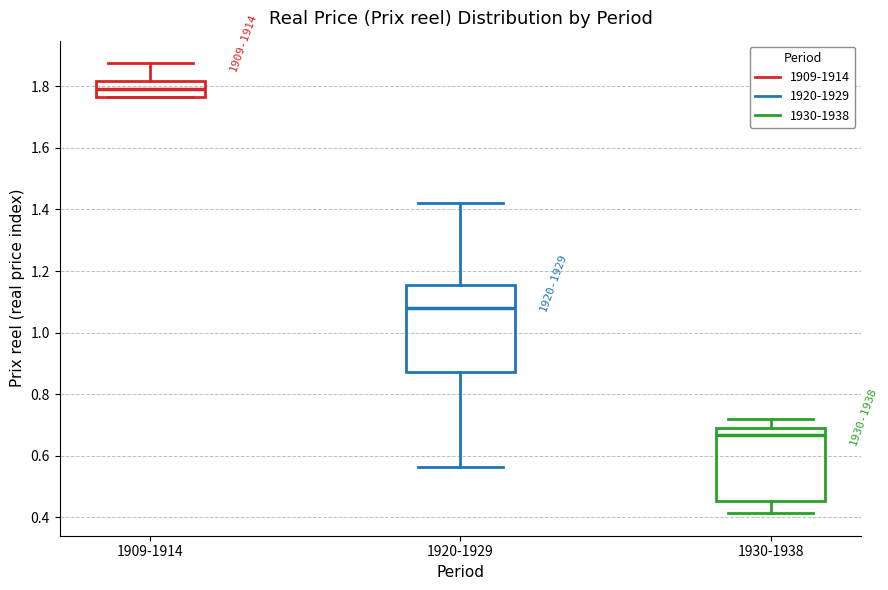

Reading left to right, read every box against the y-axis: the position of its median line, the range the box covers, and the ends of its whiskers. The values are not printed on the chart, so give them approximately, as read against the axis.

1909-1914: median 1.80, box 1.76 to 1.82, whiskers 1.76 to 1.88
1920-1929: median 1.08, box 0.88 to 1.16, whiskers 0.56 to 1.42
1930-1938: median 0.66, box 0.46 to 0.68, whiskers 0.42 to 0.72